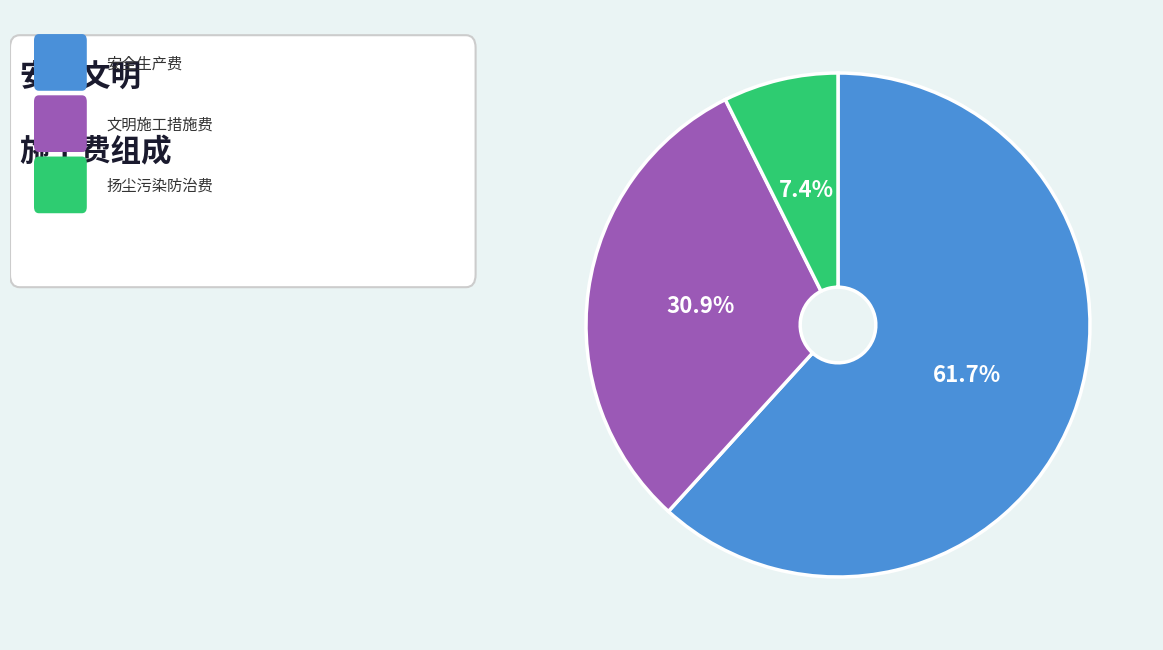

Is there a majority slice in this chart?

Yes